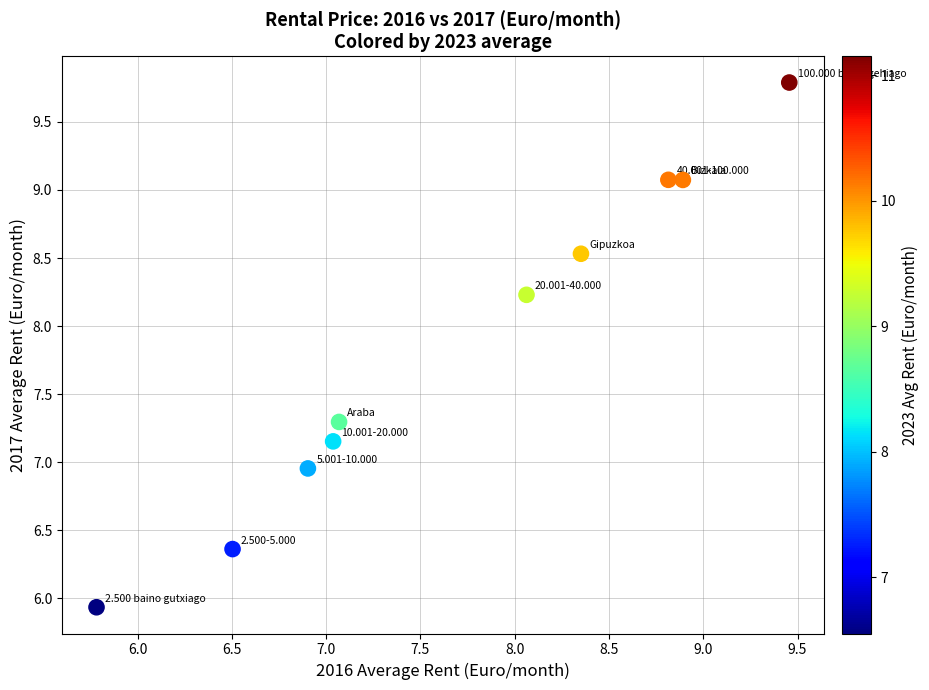

What is the average X value?

7.7